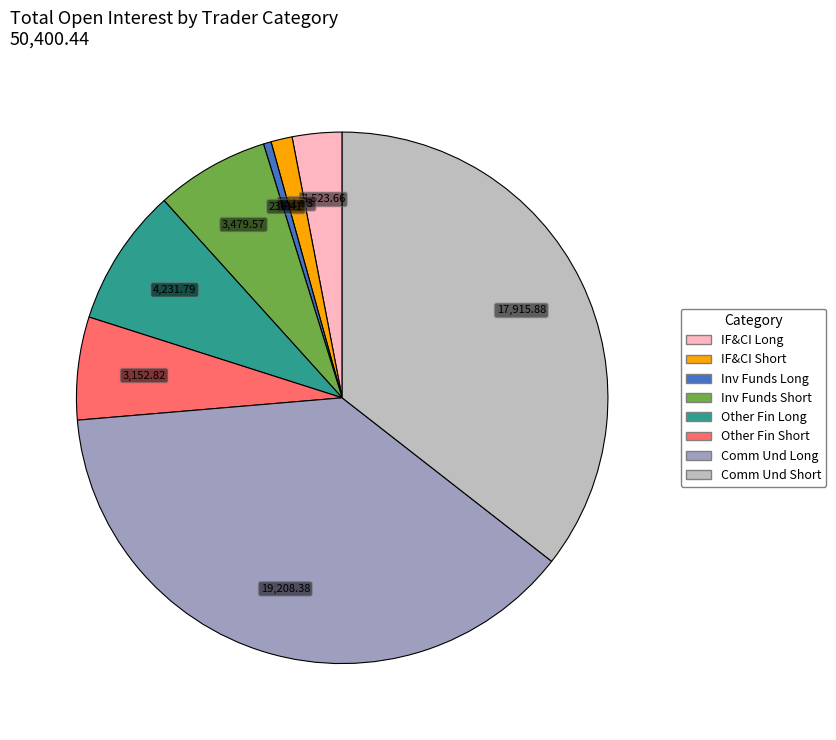

Does any single category account for the majority?

No